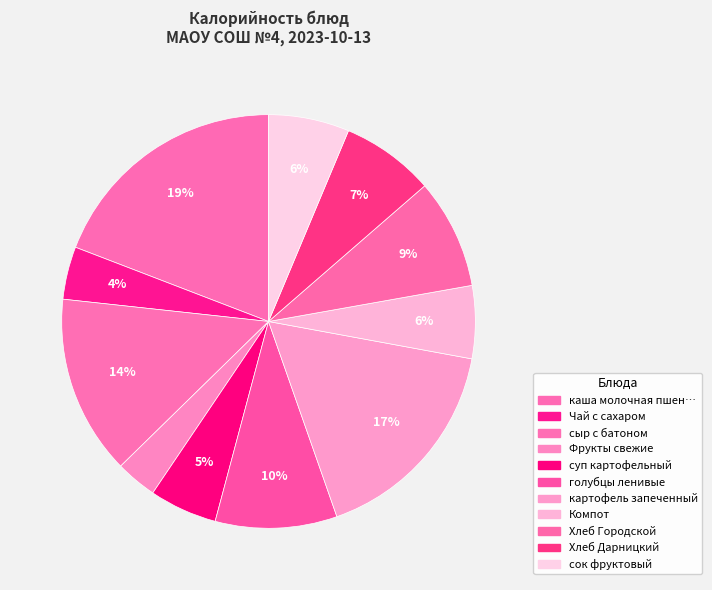

Count the number of slices in the pie.

11